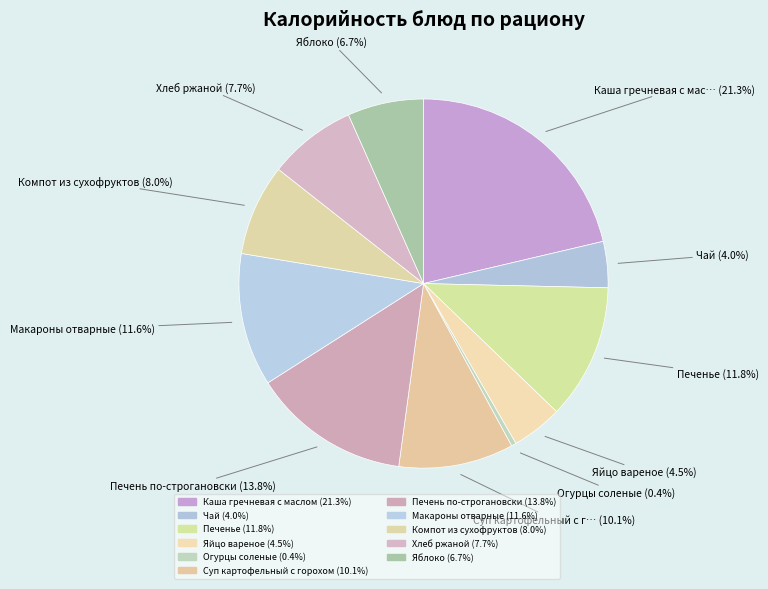

How many slices are in this pie chart?

11